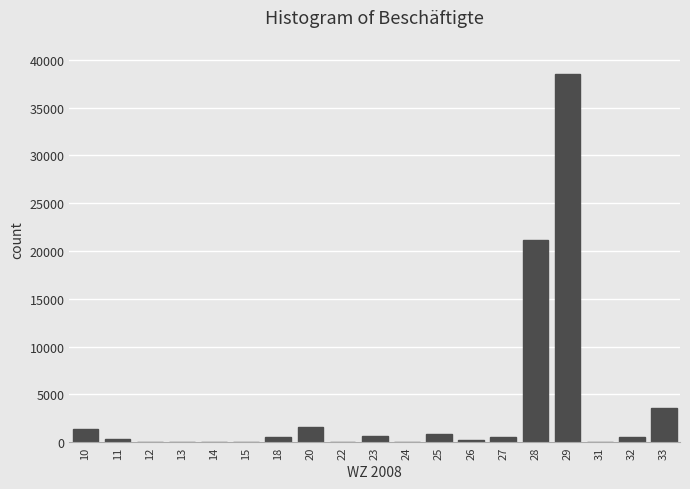

The value at 12 is 0. True or false?

True